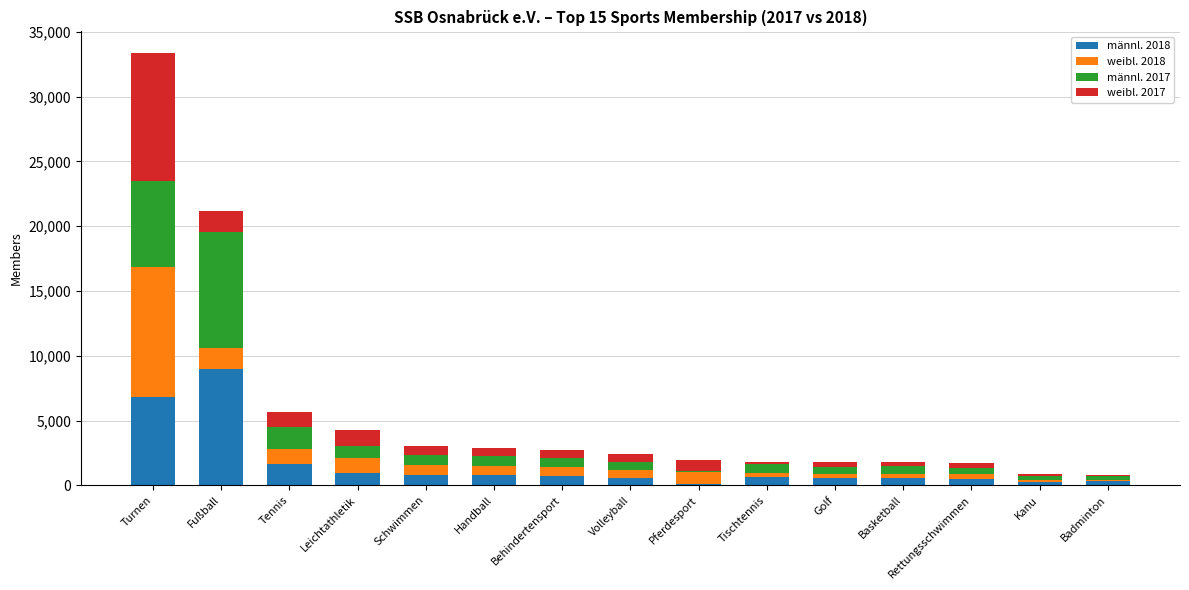

Does the chart contain stacked bars?

Yes